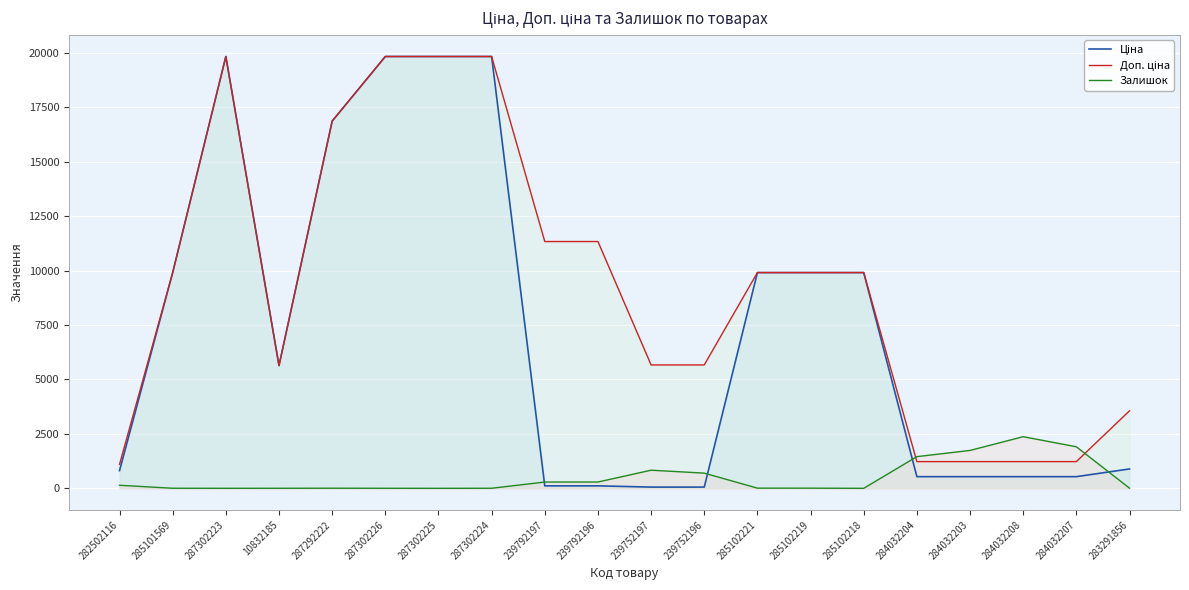

Where does the Залишок series first go above 8?

282502116